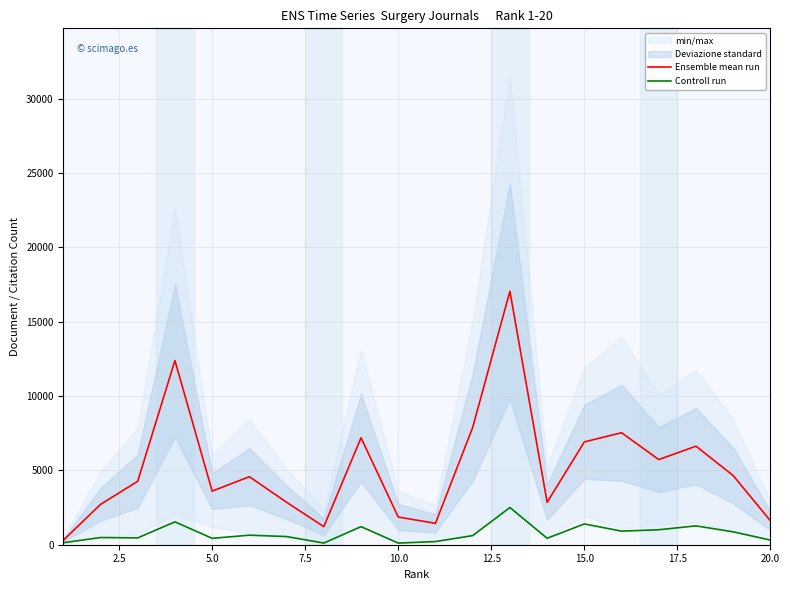

What is the maximum value for Controll run?

2502.0